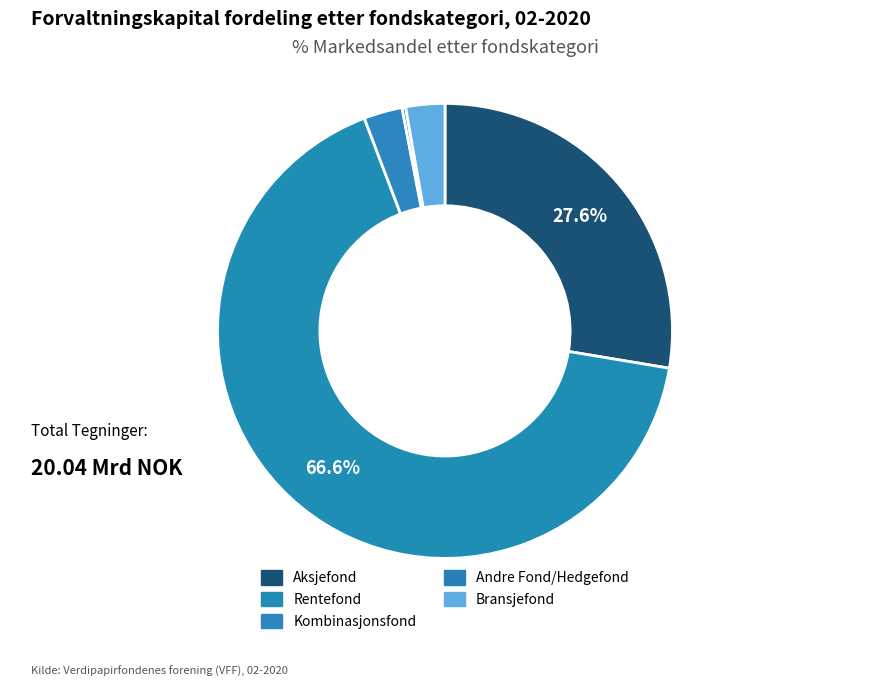

Which slice is the smallest?

Andre Fond/Hedgefond